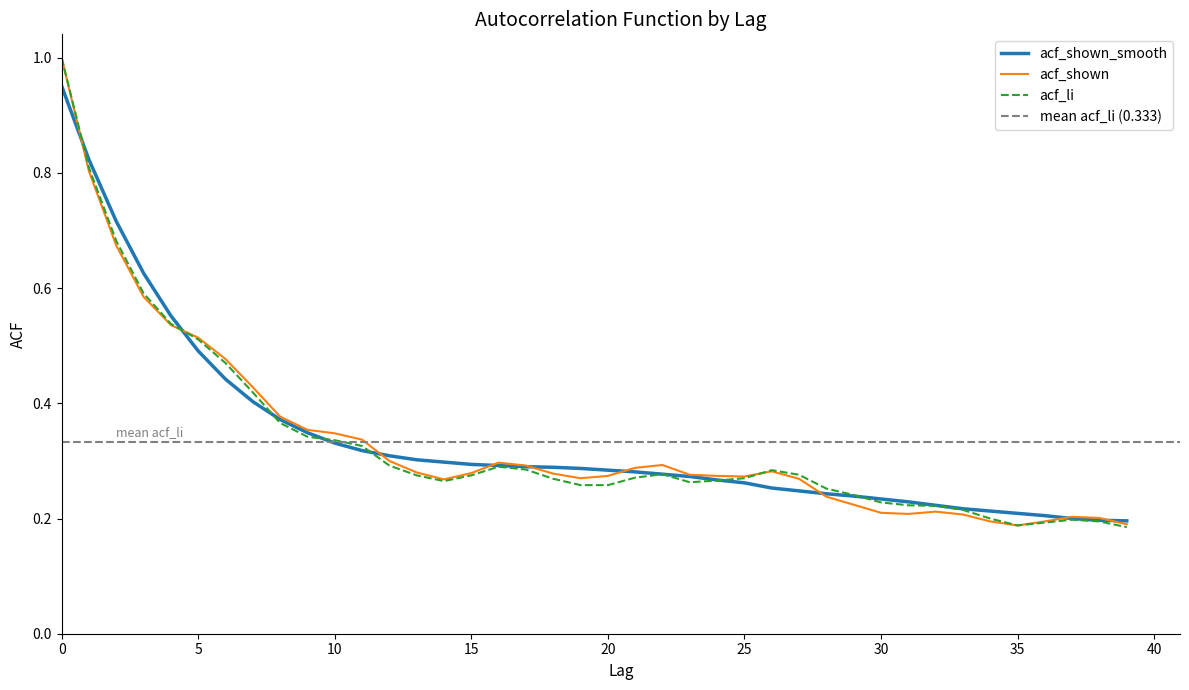

Between 14 and 33, which series saw the biggest shift?

acf_shown_smooth